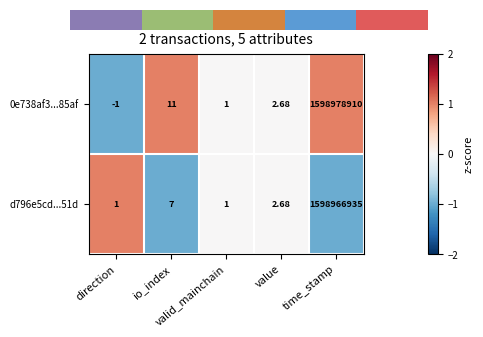

What is the smallest value displayed?

-1